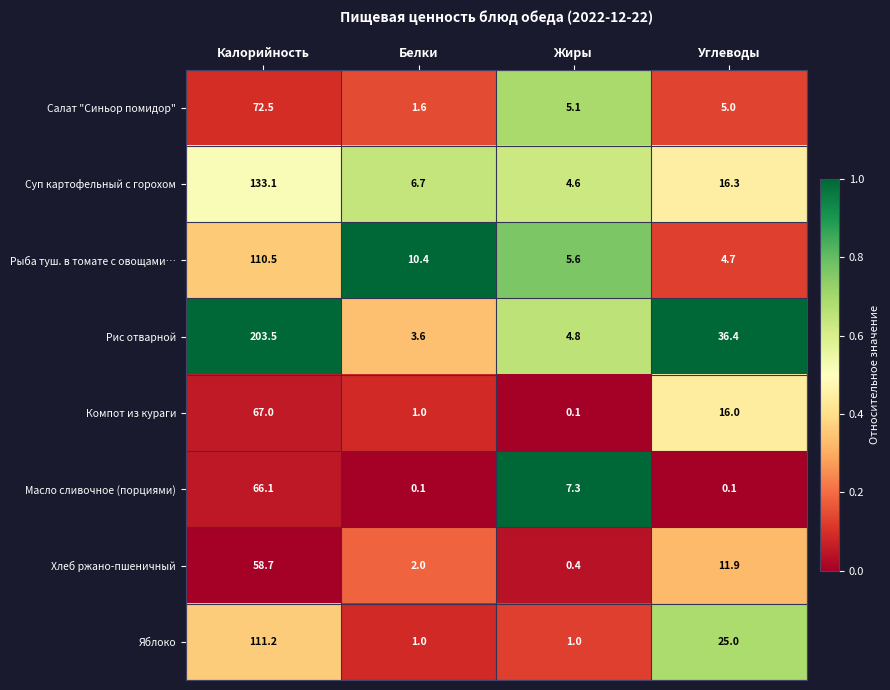

Between Калорийность and Углеводы, which series saw the biggest shift?

Рис отварной